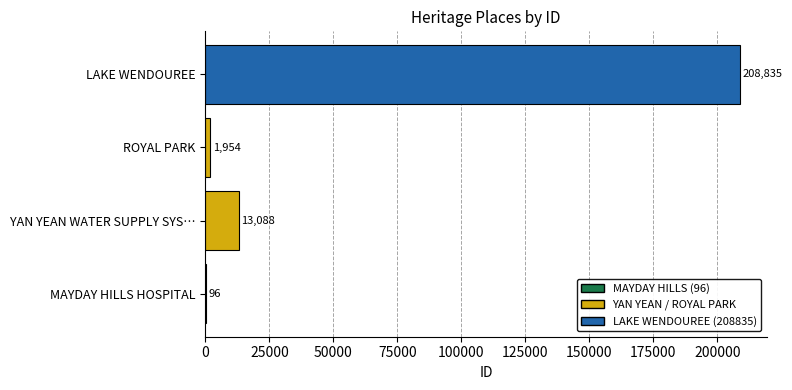

The chart shows a value of 13088 at YAN YEAN WATER SUPPLY SYS…. True or false?

True